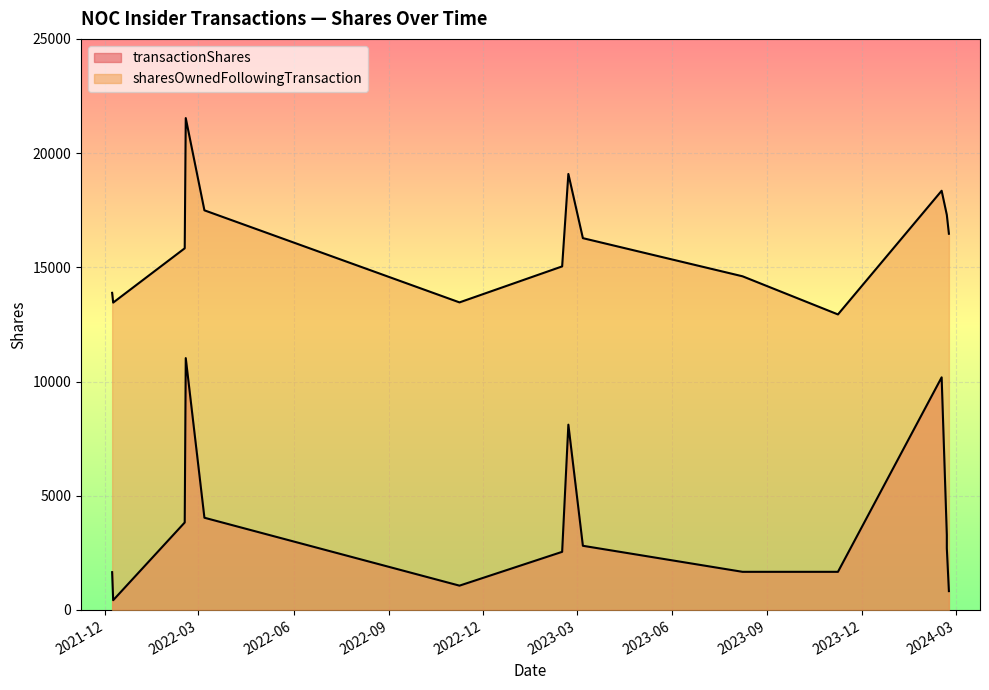

Which category has the highest value in the transactionShares series?

2022-02-17